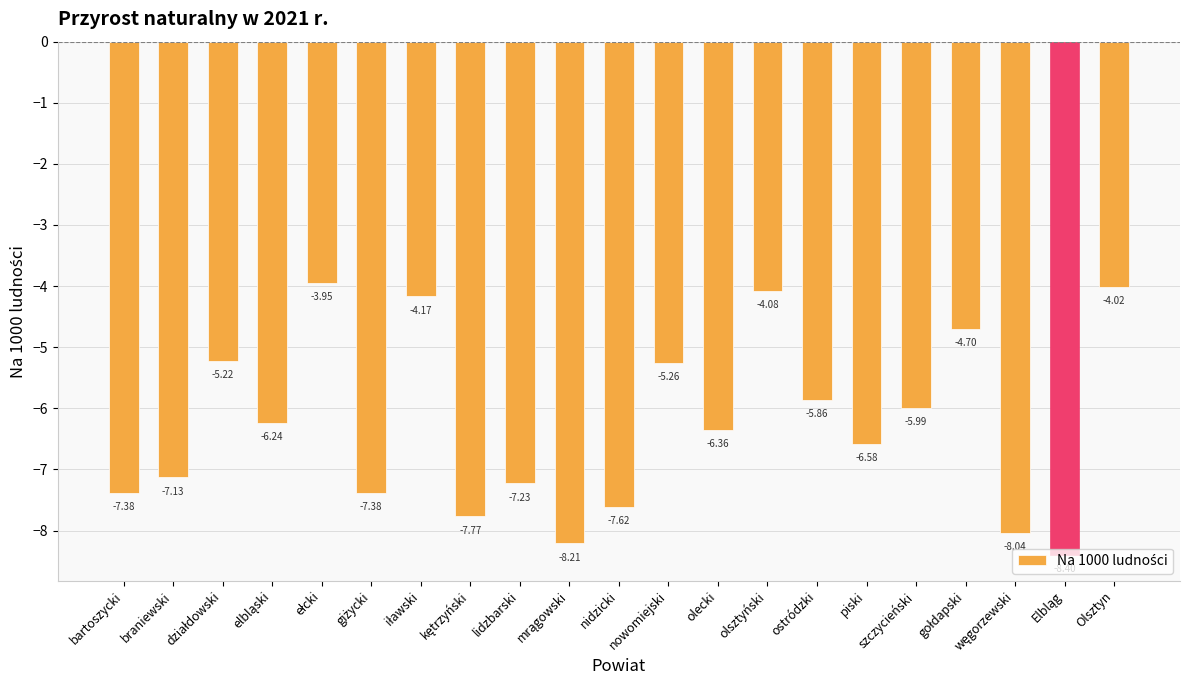

What is the label of the 11th bar from the right?

nidzicki